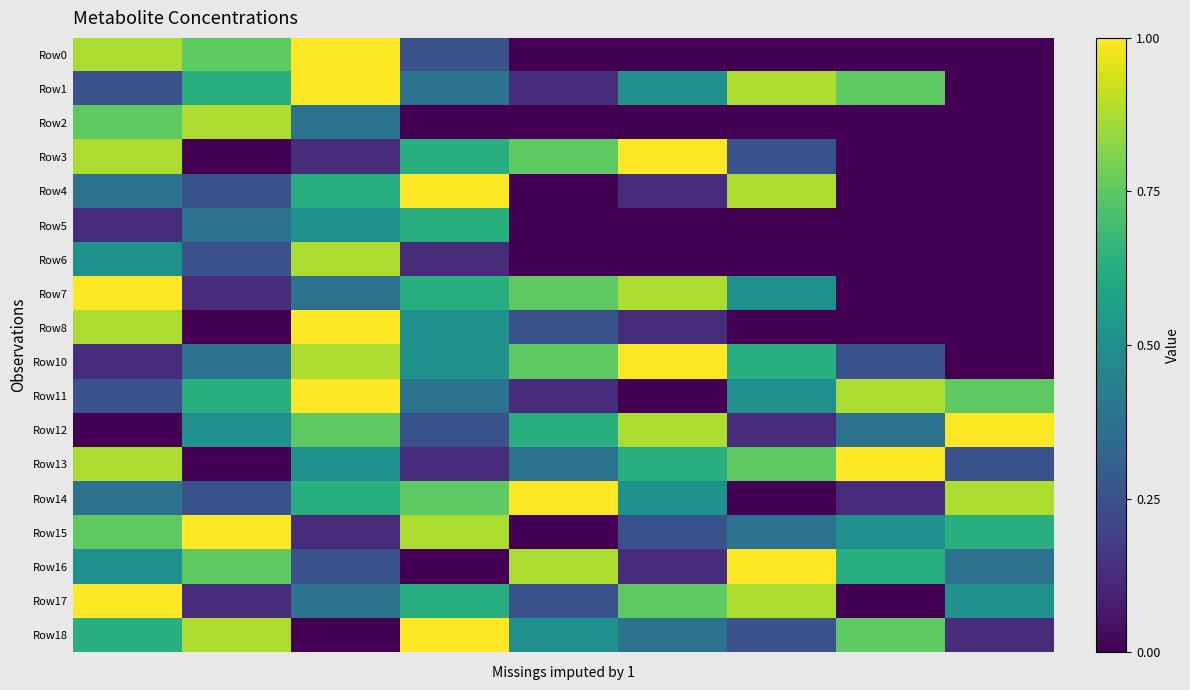

Count the number of data series in this chart.

18